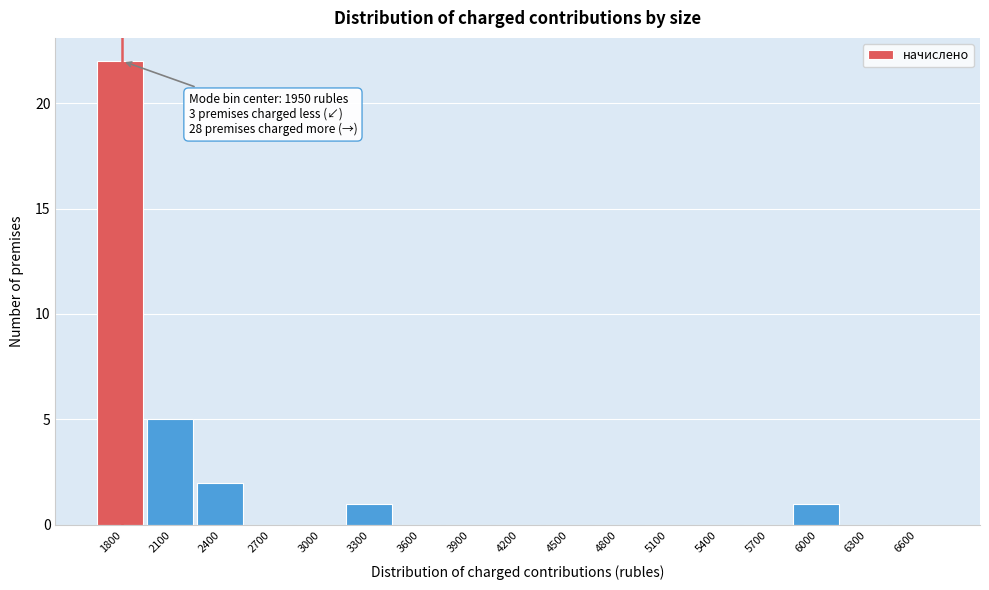

Reading left to right, list all the values displayed in this chart.

1800=22	2100=5	2400=2	2700=0	3000=0	3300=1	3600=0	3900=0	4200=0	4500=0	4800=0	5100=0	5400=0	5700=0	6000=1	6300=0	6600=0